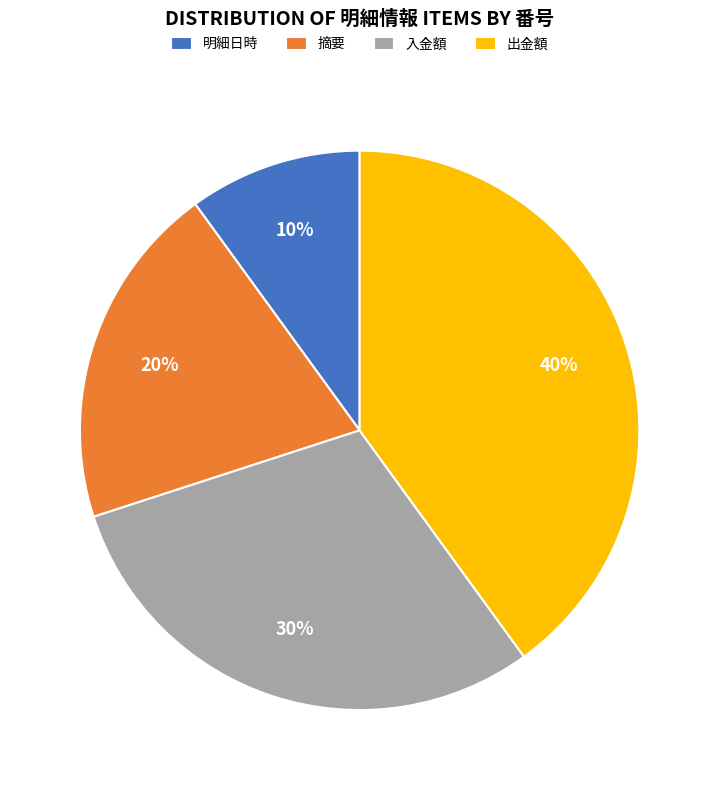

To the nearest percent, what portion does 摘要 represent?

20%